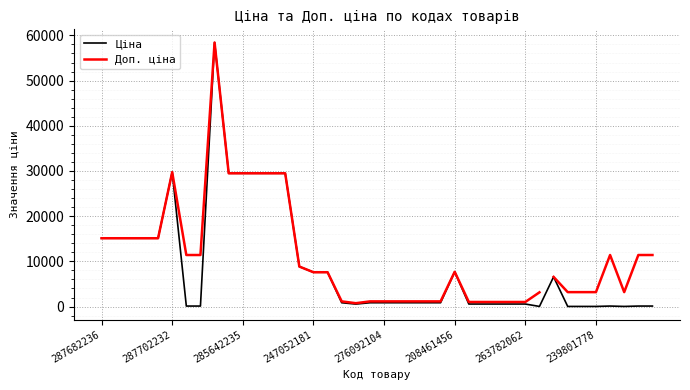

How many categories are shown in the chart?

40